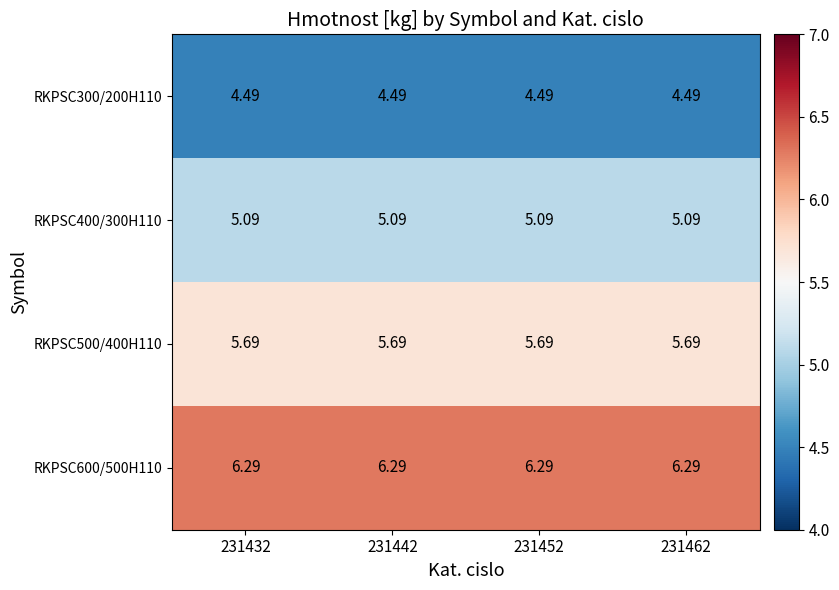

At which category is the sum across all series the highest?

231432